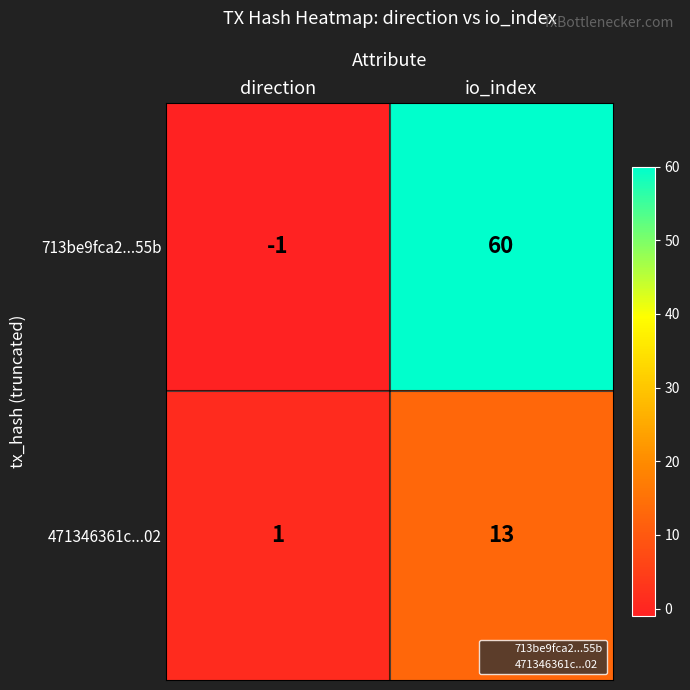

Between direction and io_index, which series saw the biggest shift?

713be9fca2...55b